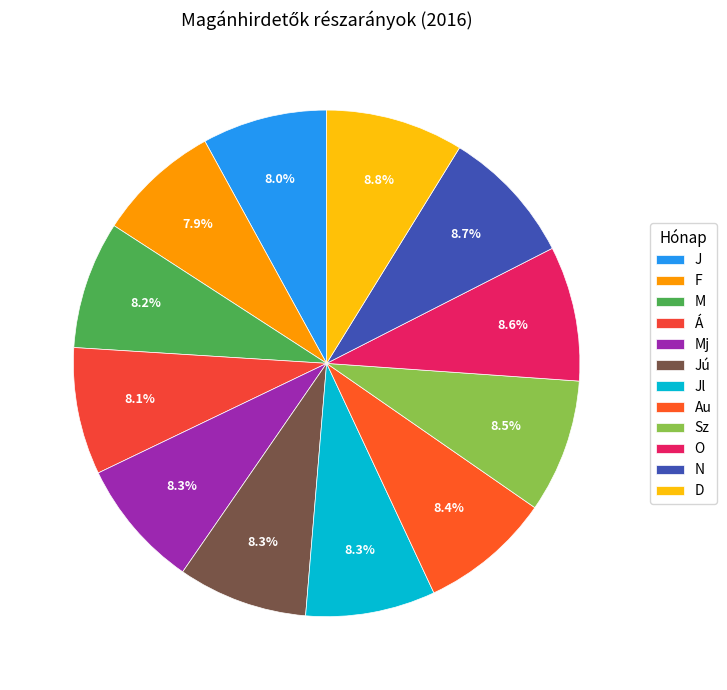

To the nearest percent, what percentage of the pie is J?

8%